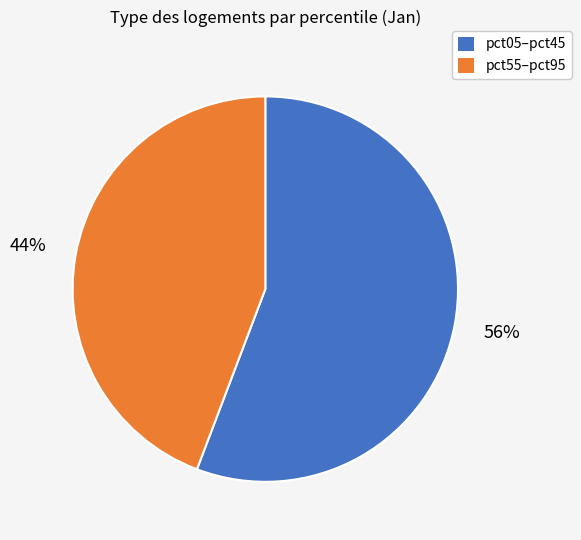

To the nearest percent, what portion does pct55–pct95 represent?

44%